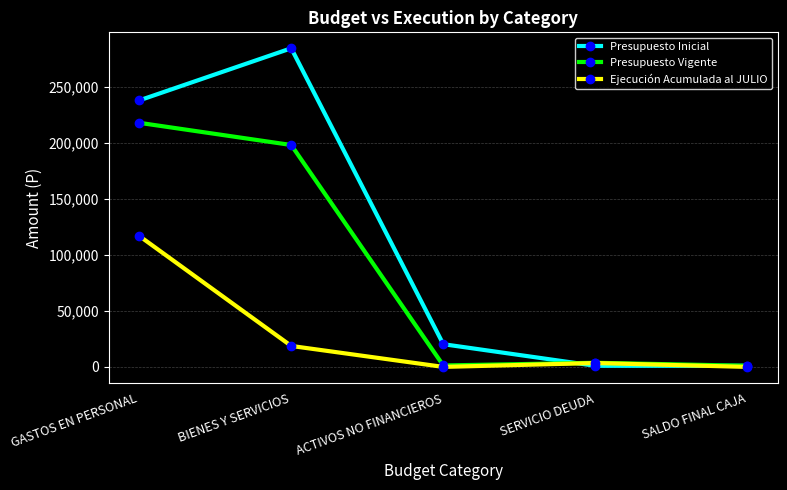

Which series has the largest total across all categories?

Presupuesto Inicial